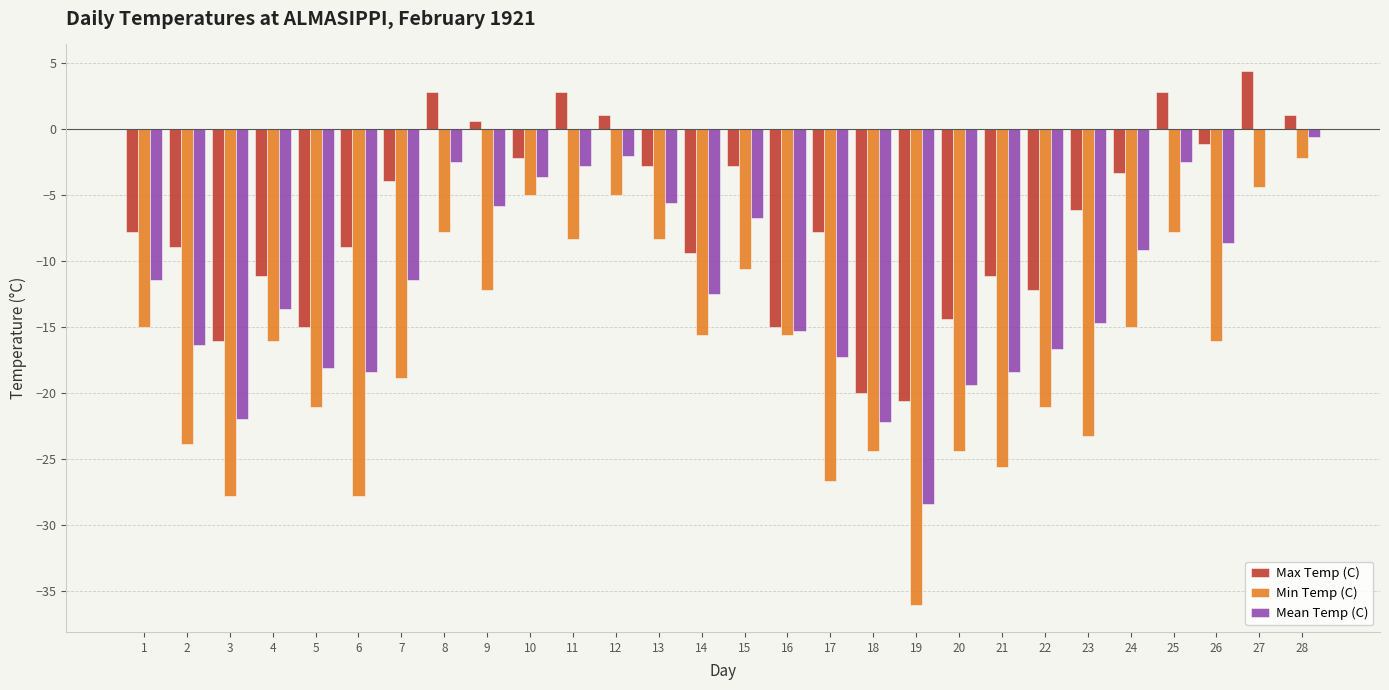

At which category is the sum across all series the highest?

27